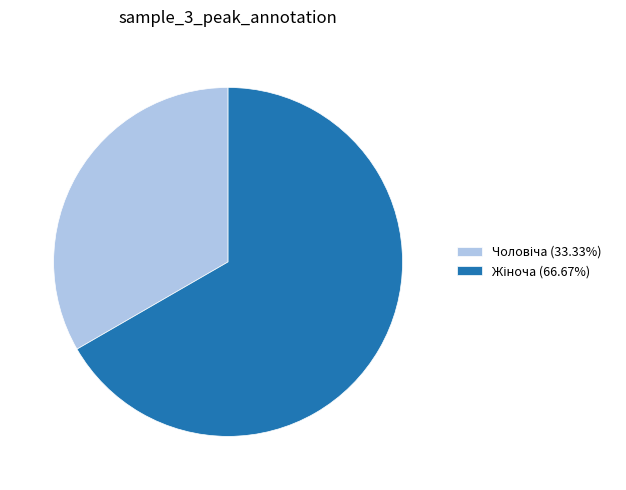

Is there any slice that represents more than half of the pie?

Yes